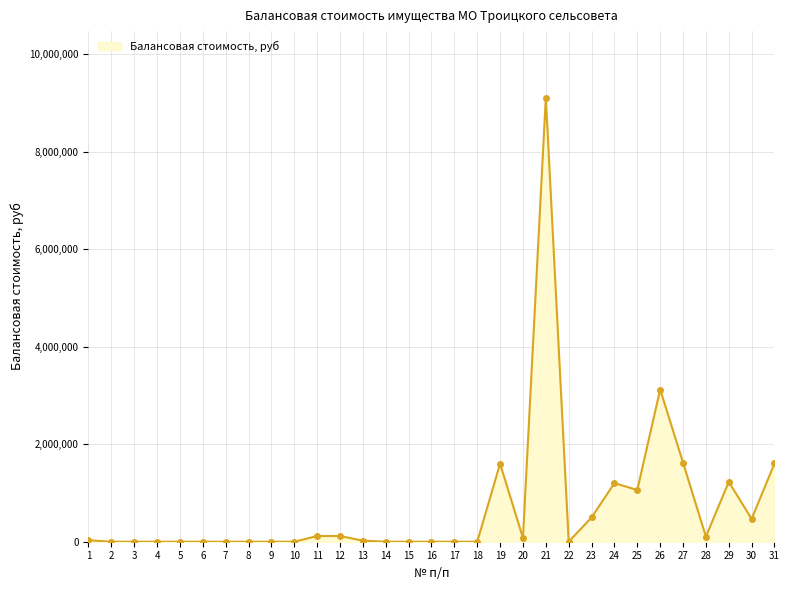

What is the difference between the maximum and second lowest values?

9103830